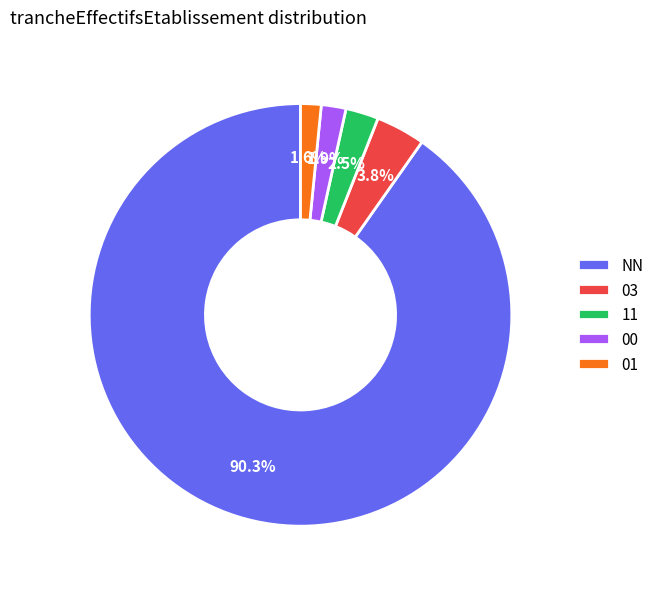

Is it true that 01 is 2% of the pie?

True